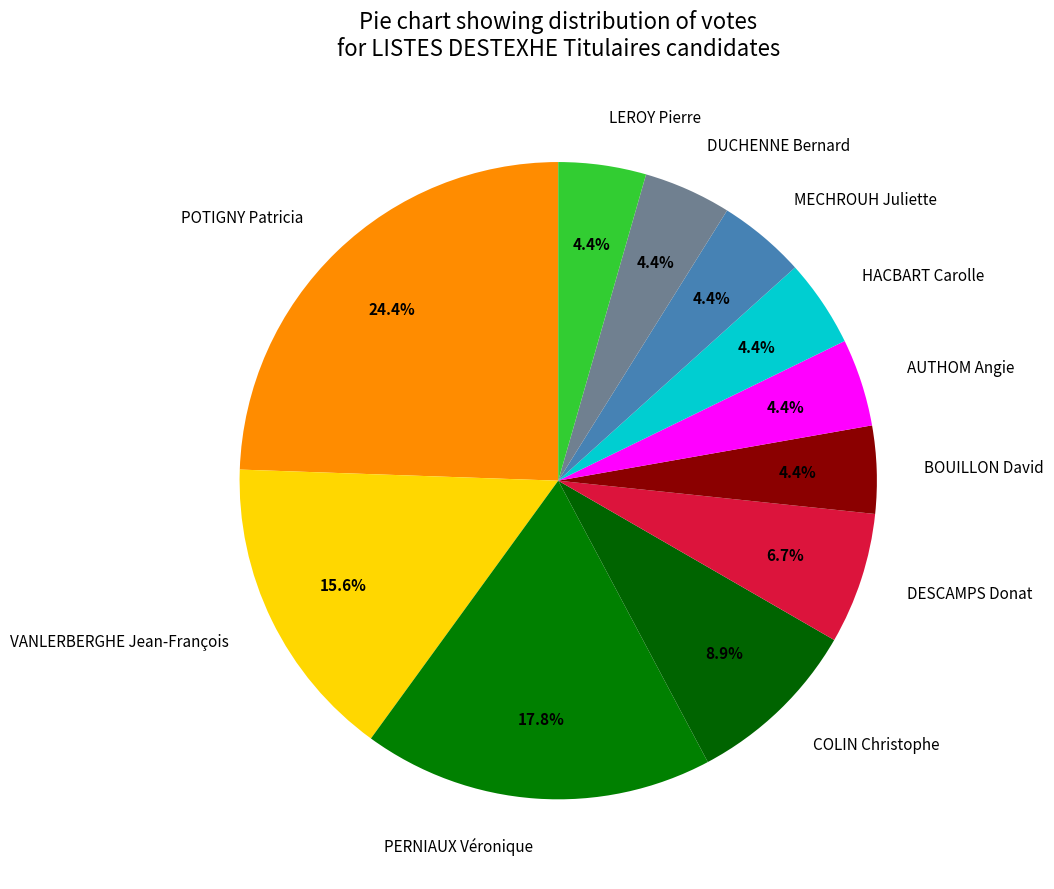

What is the total percentage of PERNIAUX Véronique and LEROY Pierre?

22.2%